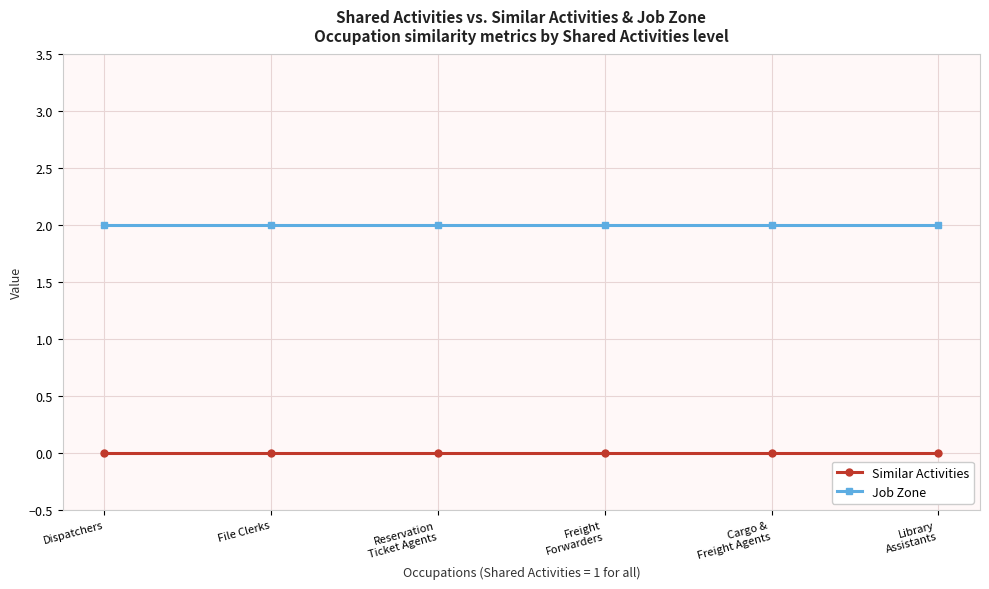

What is the spread (max minus min) of values at Cargo &
Freight Agents?

2